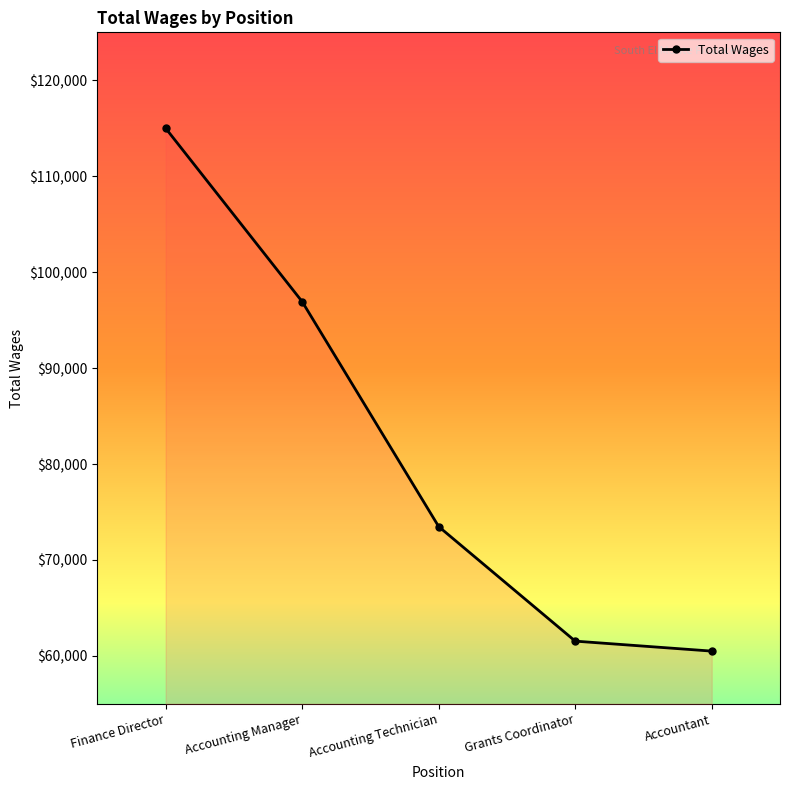

Which label corresponds to the smallest value in the chart?

Accountant